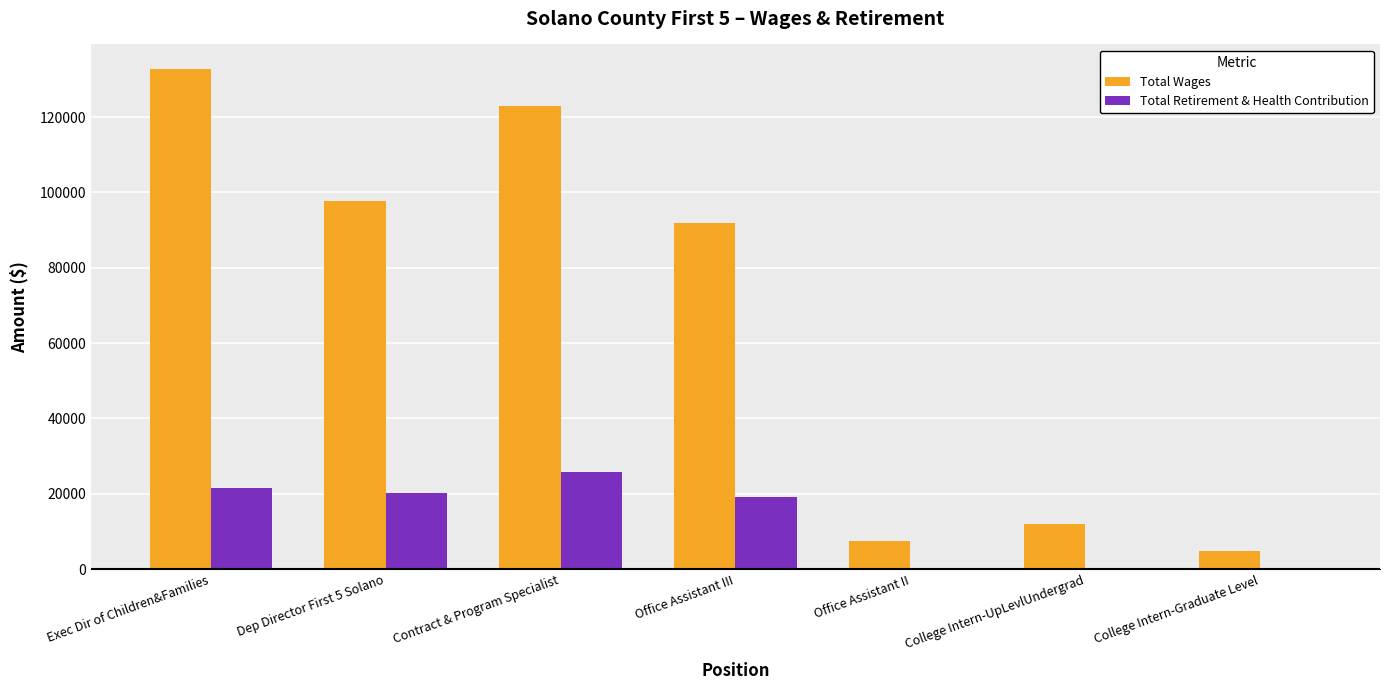

Which category has the highest value in the Total Wages series?

Exec Dir of Children&Families